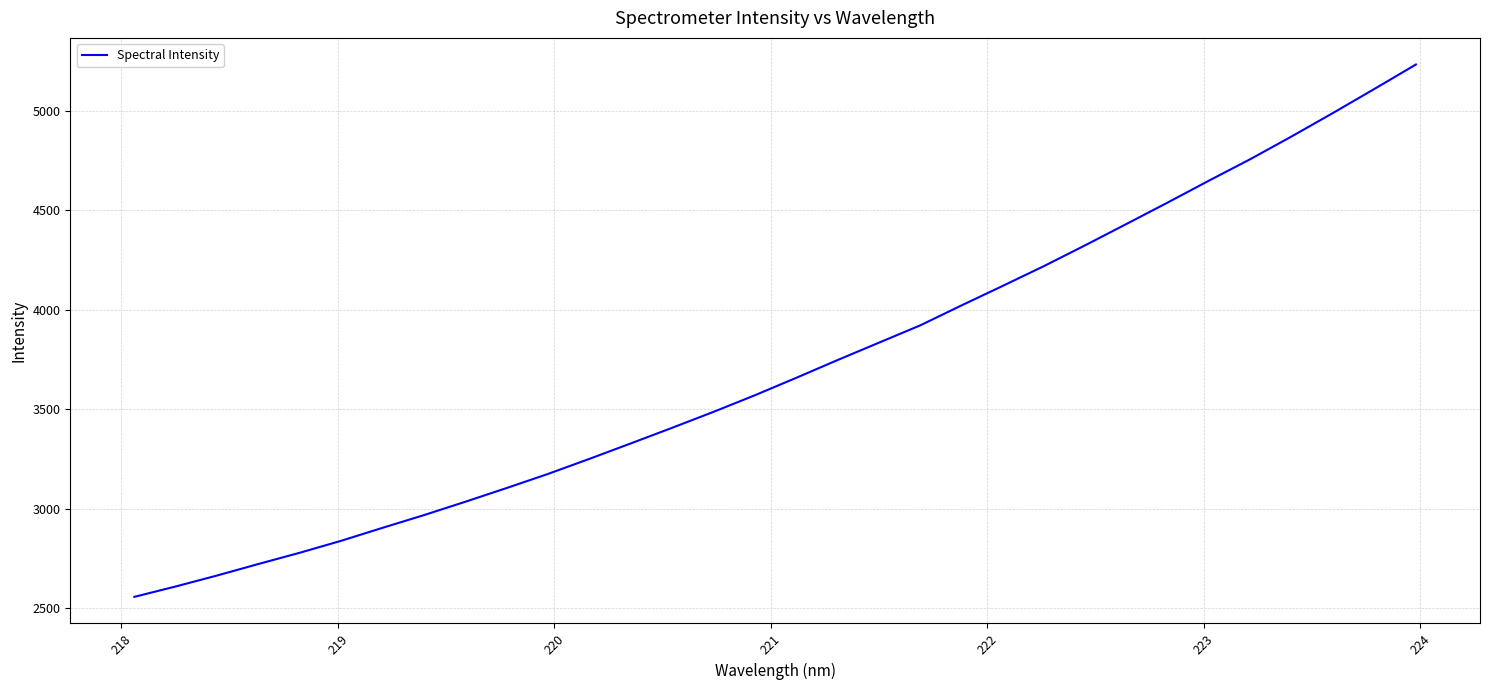

What is the greatest value displayed?

5232.3